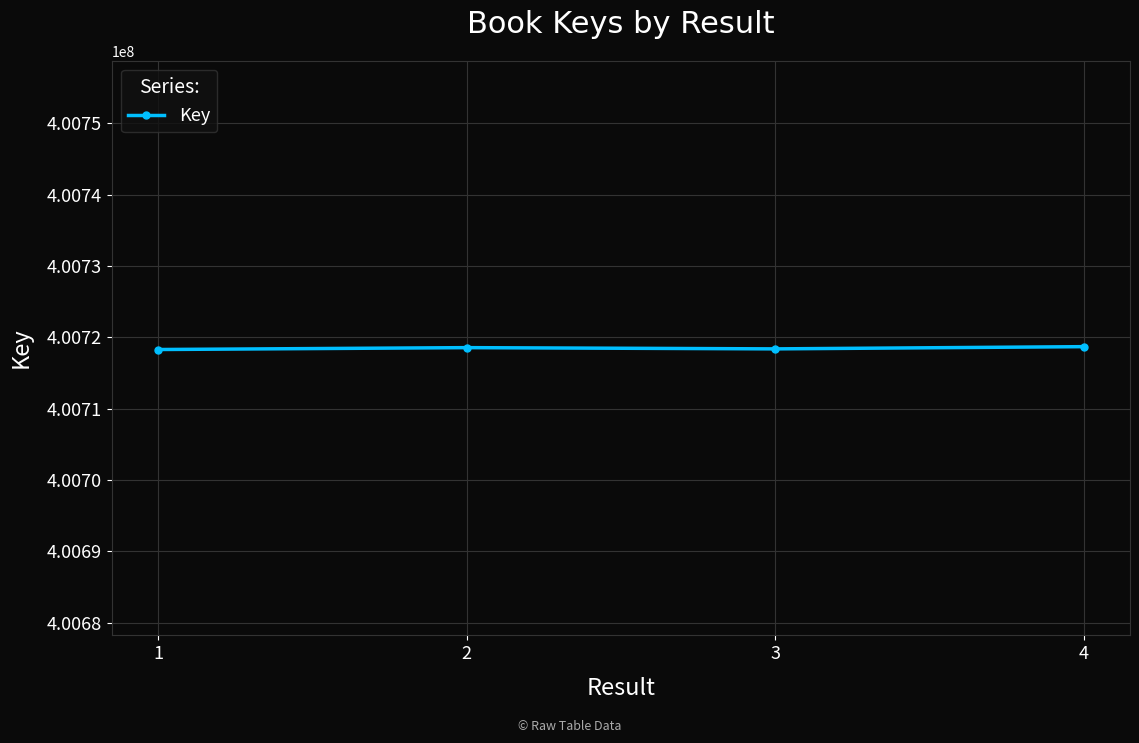

True or false: the data shows 548311651 at 2.

False